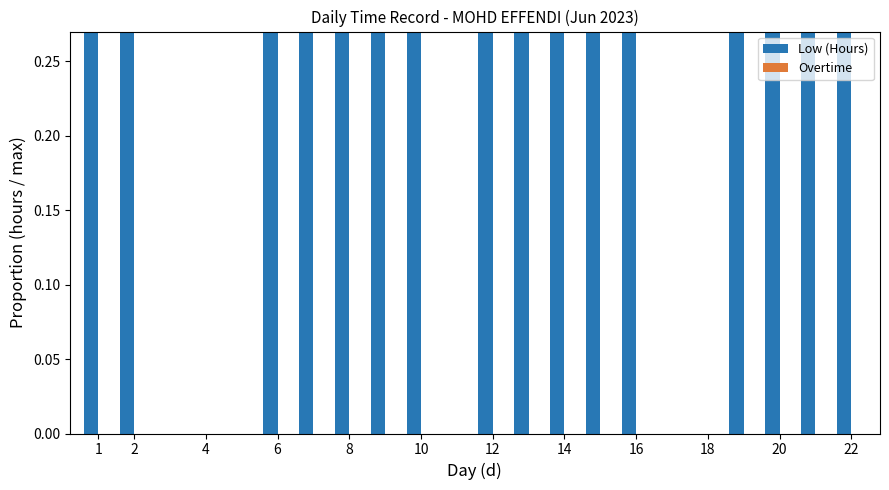

What is the difference between the highest and lowest values at 14?

0.9